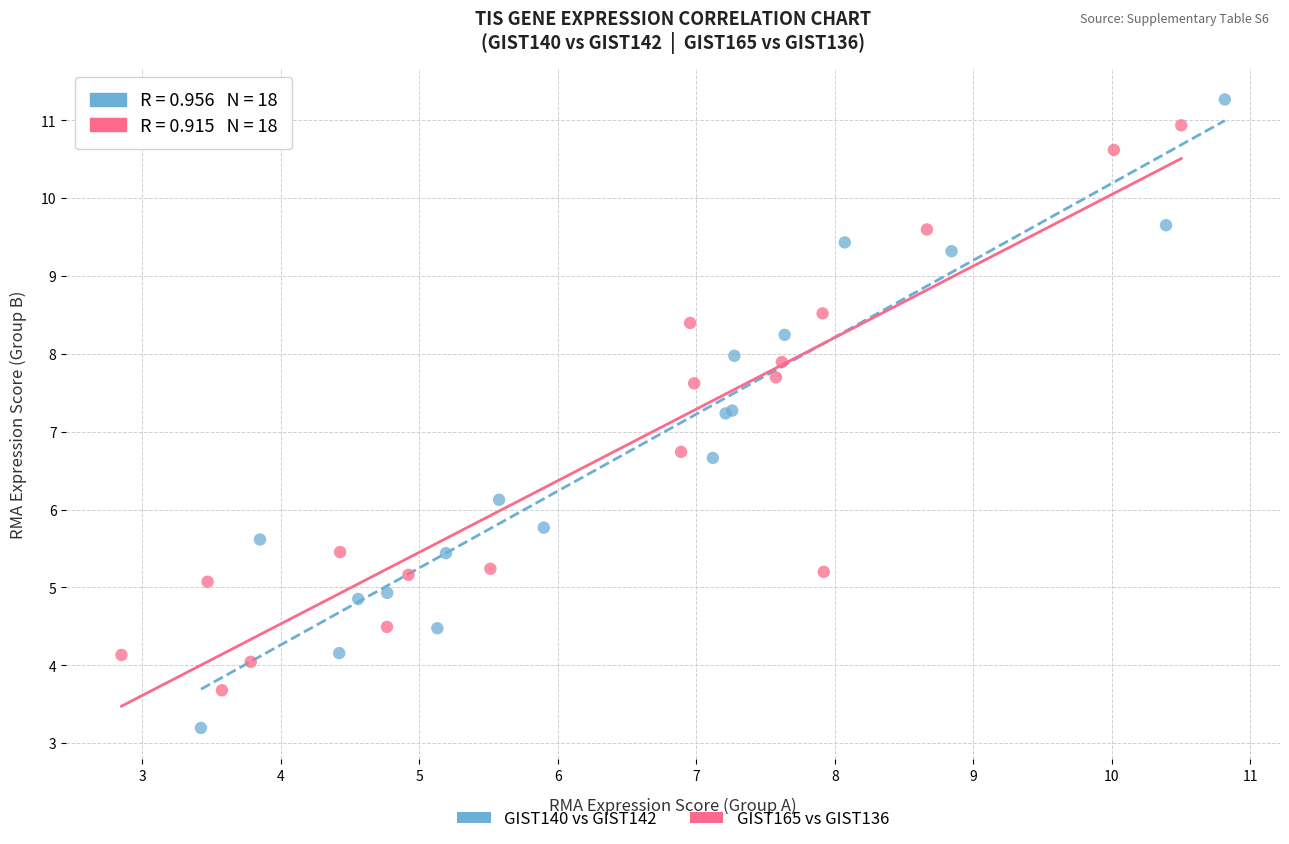

Which series reaches the minimum Y coordinate?

GIST140 vs GIST142